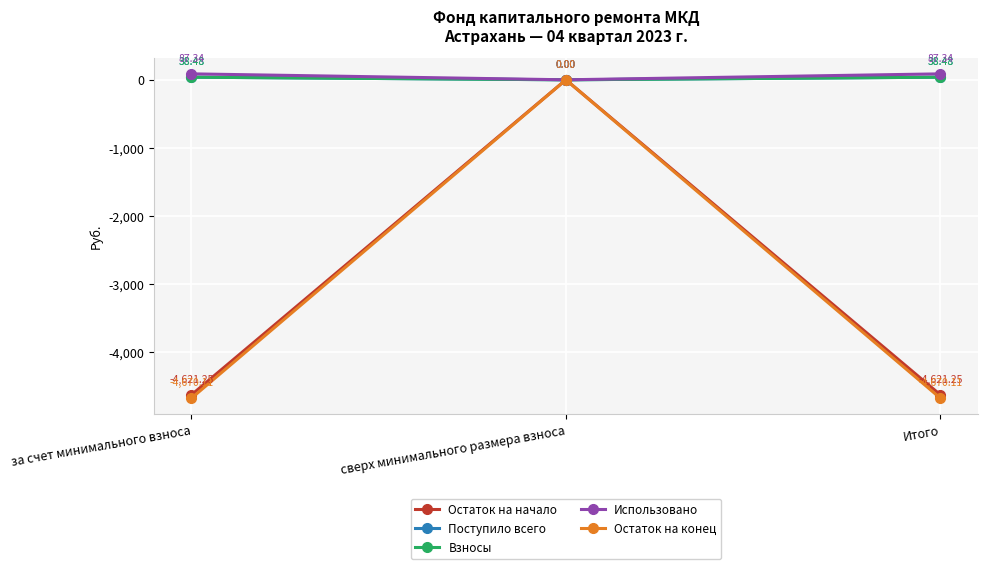

Is this an area chart (filled region under the line)?

No